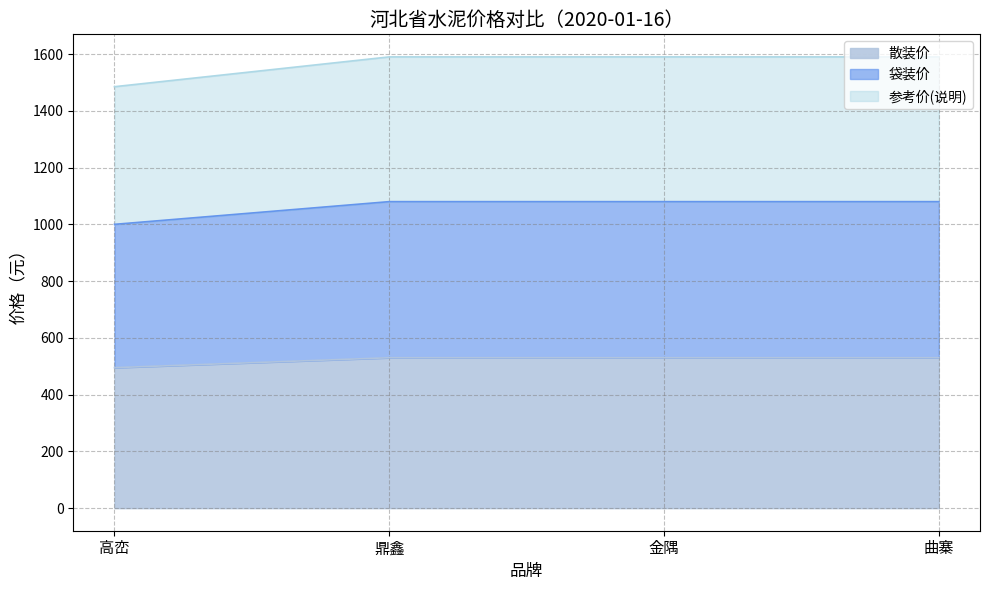

How many series are shown in this chart?

3